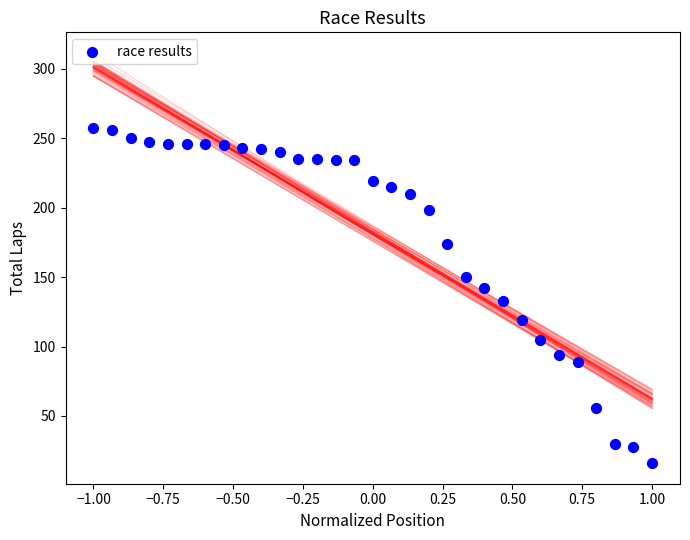

What is the range of Y values (max minus min)?

241